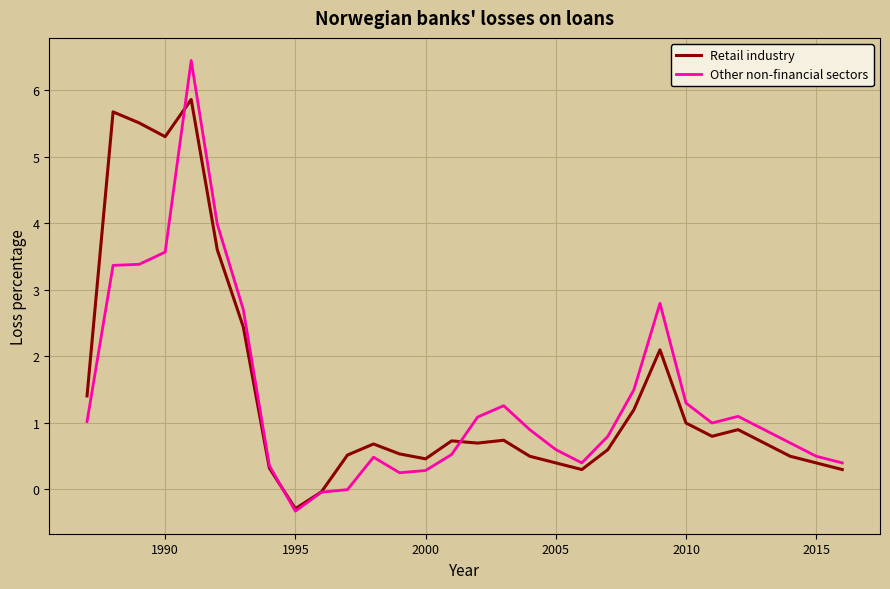

List the series in order of their peak value, lowest first.

Retail industry, Other non-financial sectors